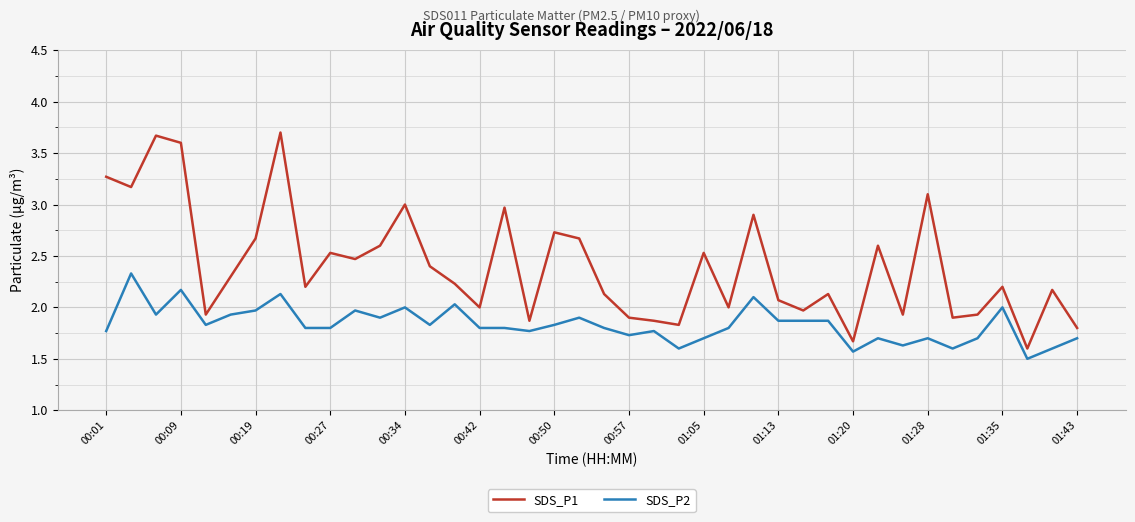

How many interior local peaks does the SDS_P1 series have?

13